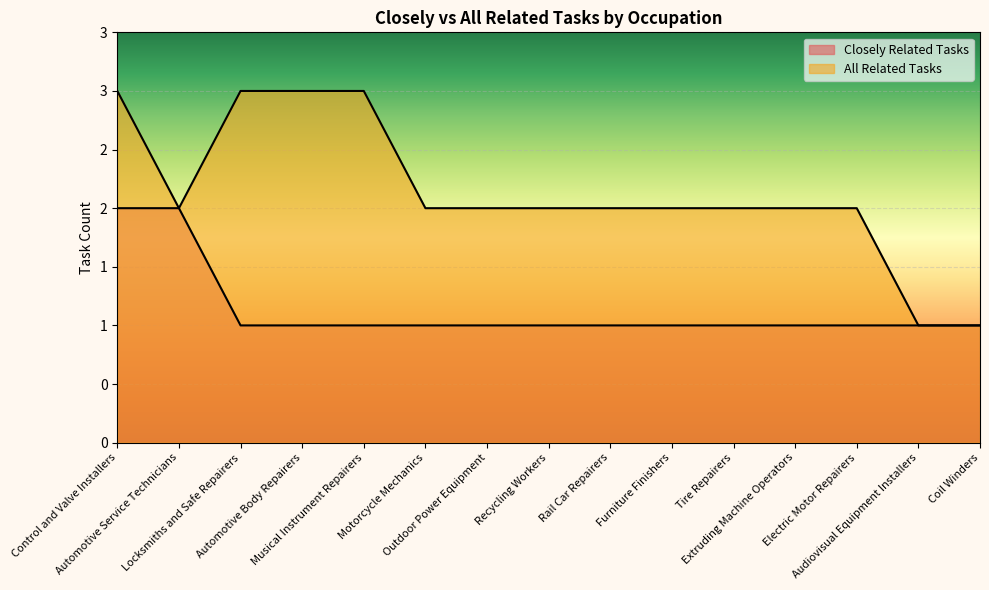

Reading left to right, what are all the values shown in this chart?

Closely Related Tasks: 2	2	1	1	1	1	1	1	1	1	1	1	1	1	1
All Related Tasks: 3	2	3	3	3	2	2	2	2	2	2	2	2	1	1